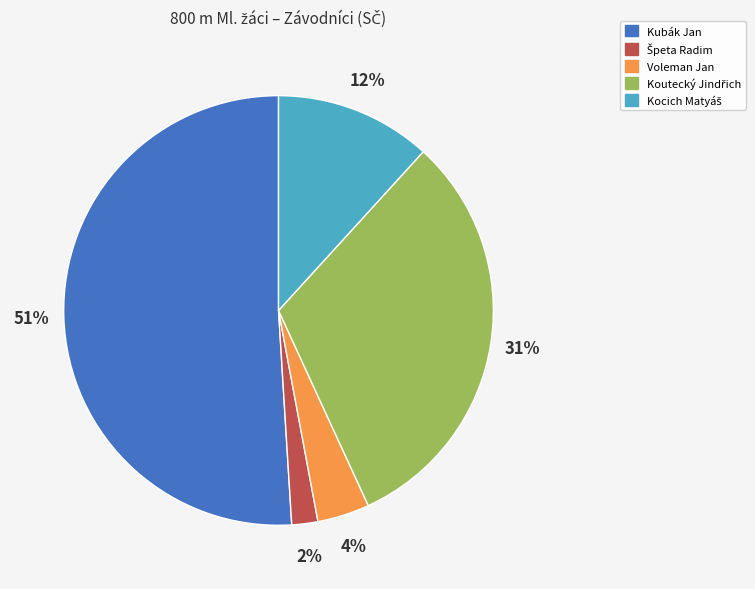

How many slices are in this pie chart?

5